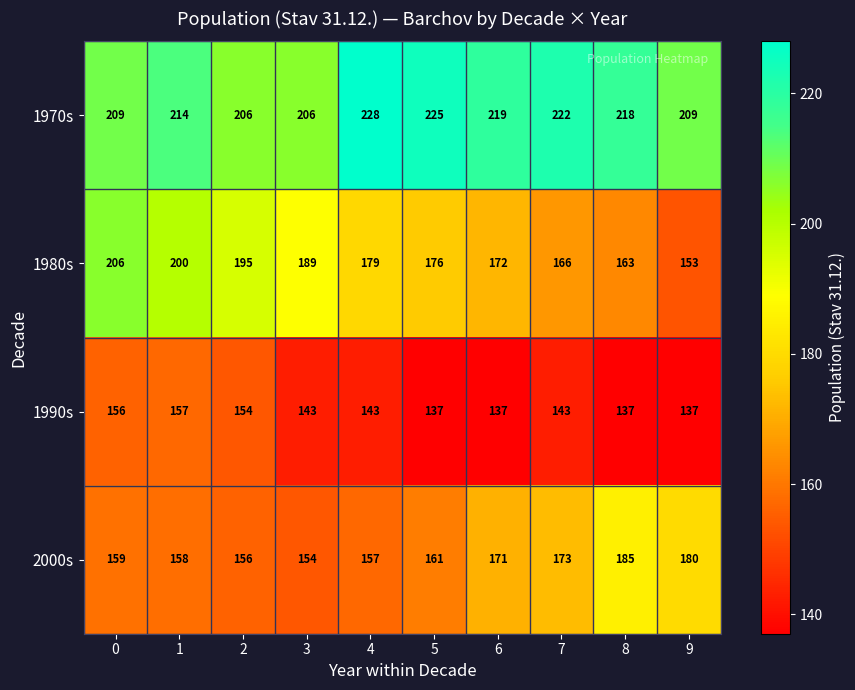

What is the difference between the 1990s values at 4 and 8?

6